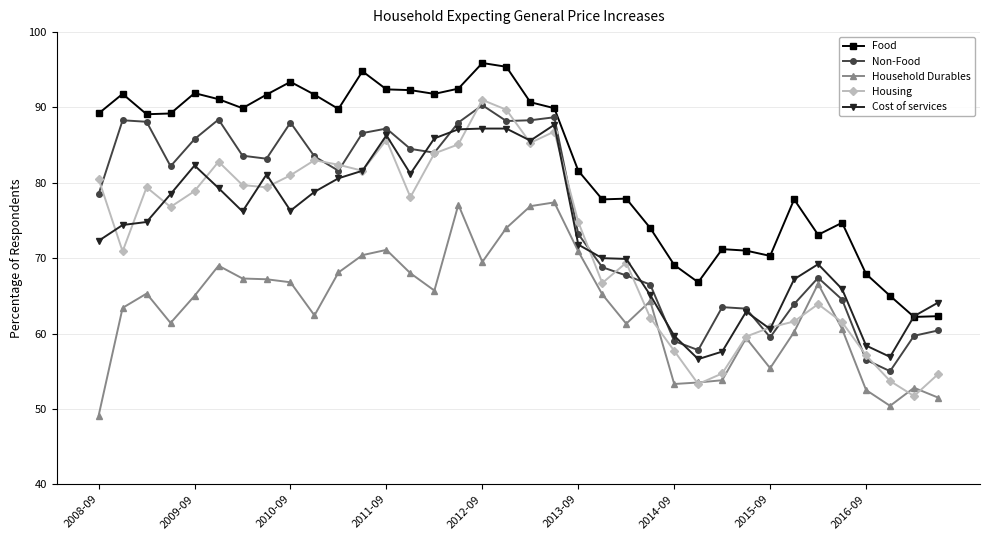

What is the difference between the maximum and minimum values in the Housing series?

39.3